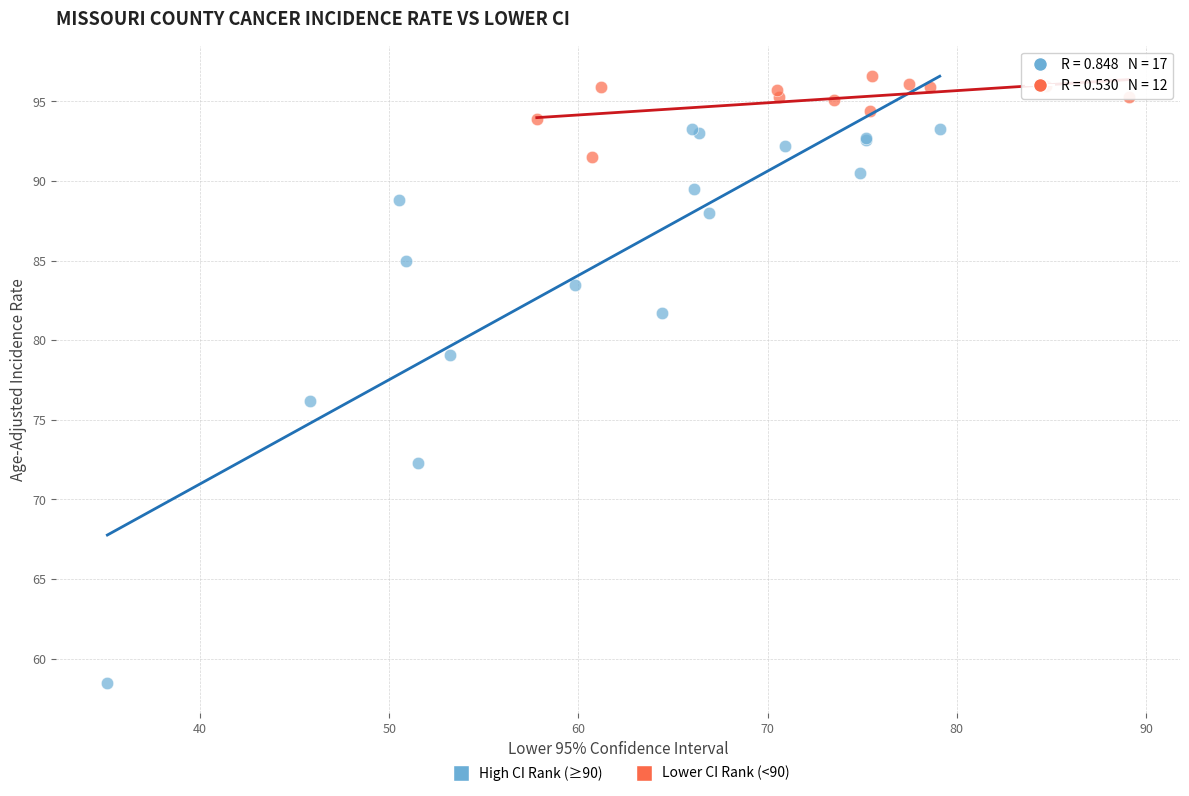

Which series reaches the minimum Y coordinate?

High CI Rank (≥90)